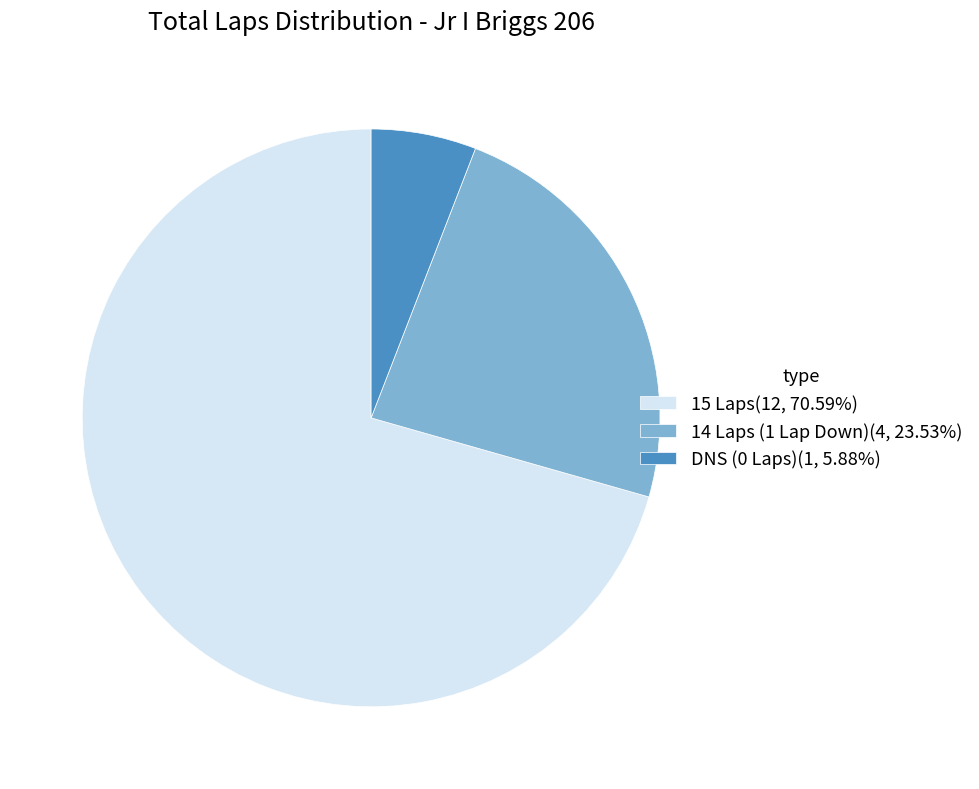

Approximately how many times larger is the value at 15 Laps(12, 70.59%) compared to 14 Laps (1 Lap Down)(4, 23.53%)?

3.0